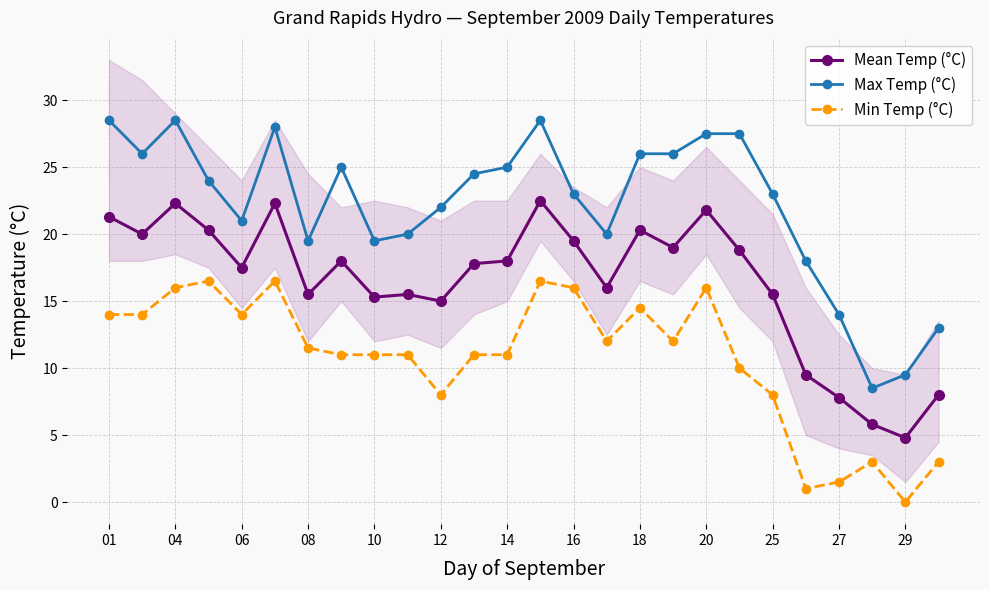

True or false: Mean Temp (°C) and Min Temp (°C) cross at least once.

False